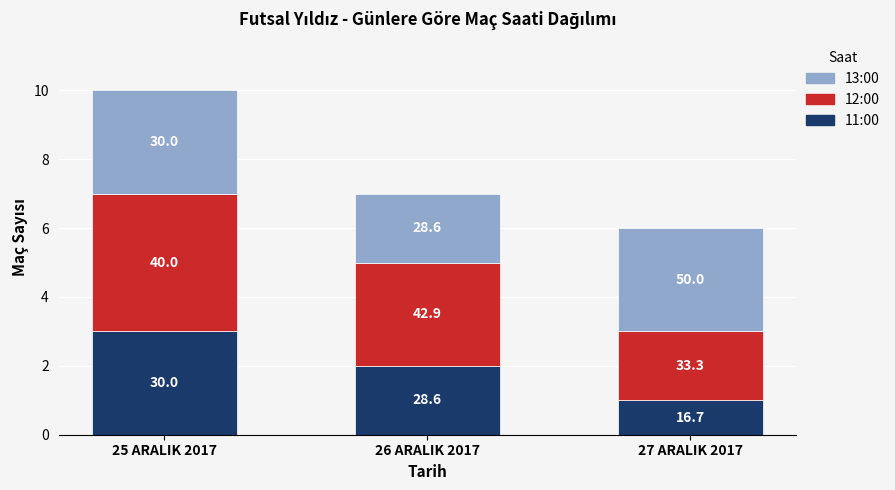

How many bars are there in total?

3